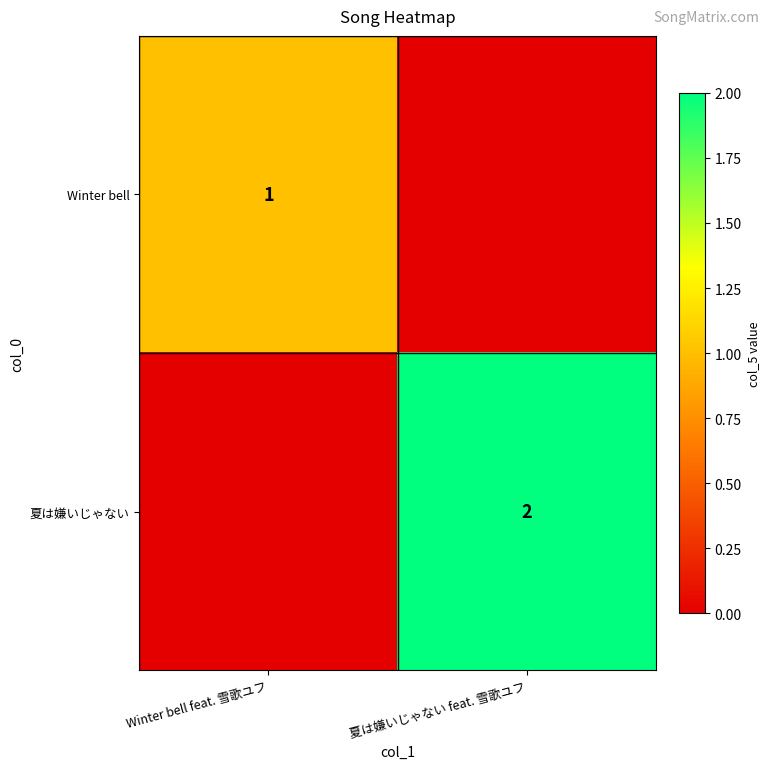

The Winter bell series shows 0 at Winter bell feat. 雪歌ユフ. True or false?

False